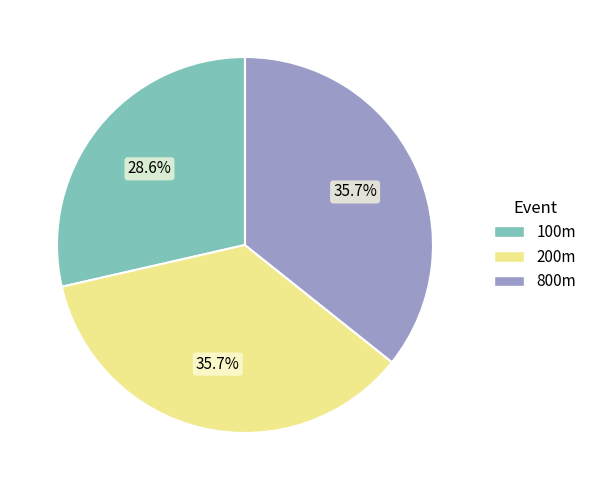

True or false: 100m accounts for 29% of the total.

True